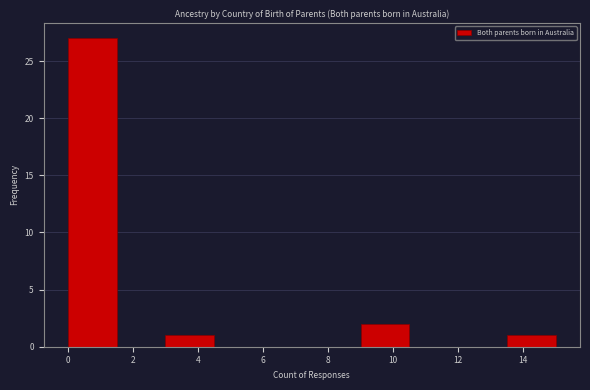

Which range on the x-axis has the tallest bar?

0.0 to 1.5